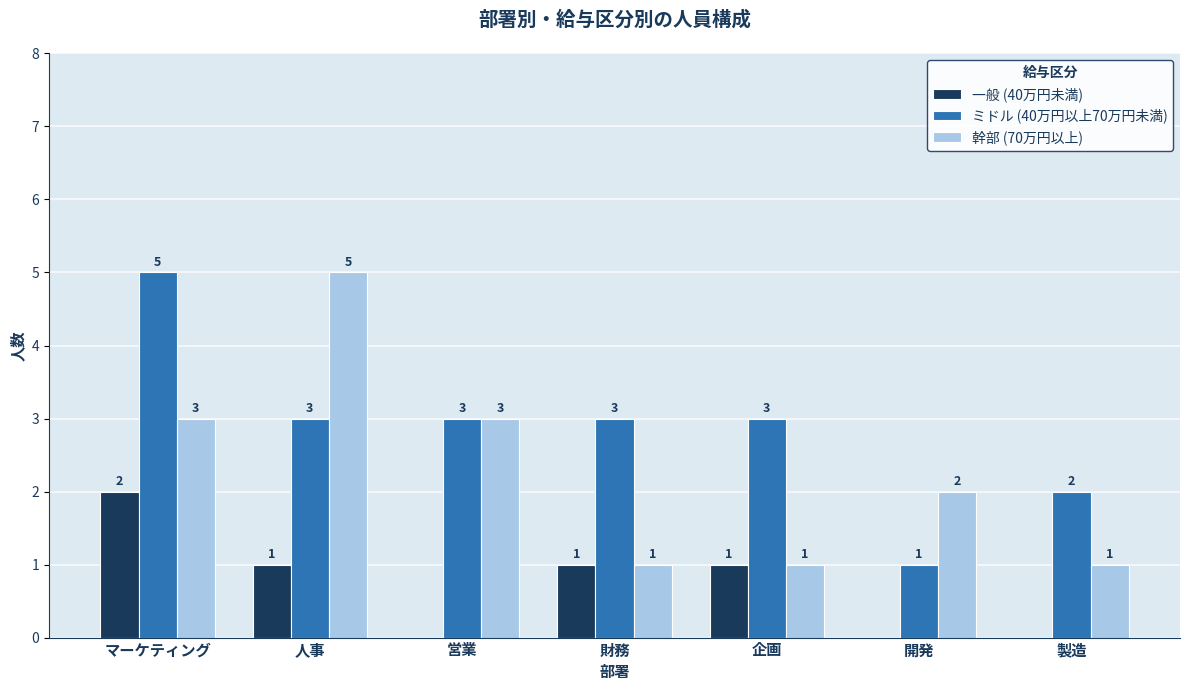

True or false: ミドル (40万円以上70万円未満) has a value of 2 at 開発.

False